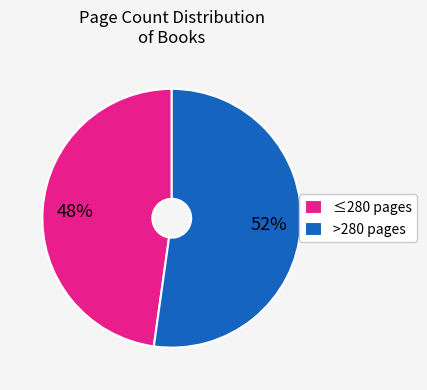

How many segments does this pie chart have?

2